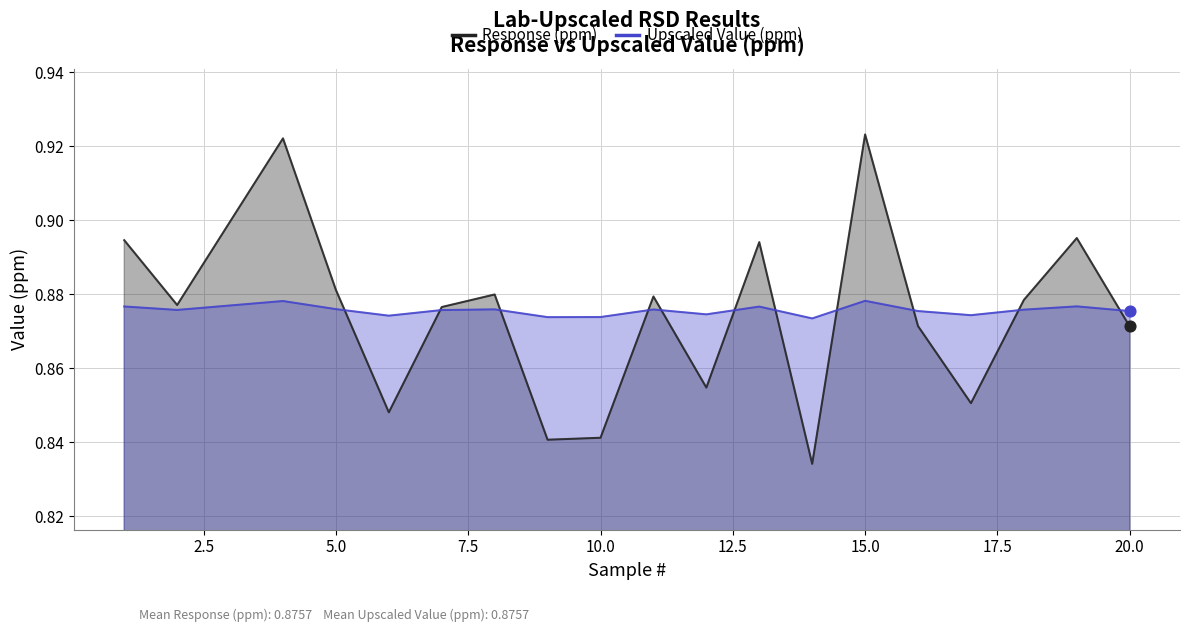

What are all the series names shown in the legend?

Response (ppm), Upscaled Value (ppm)